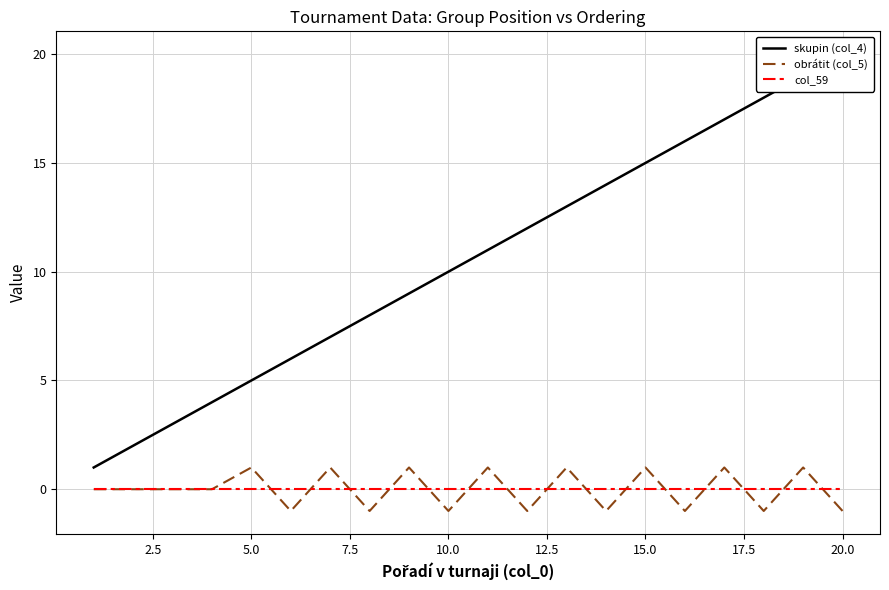

What is the difference between the highest and lowest values at 2.5?

2